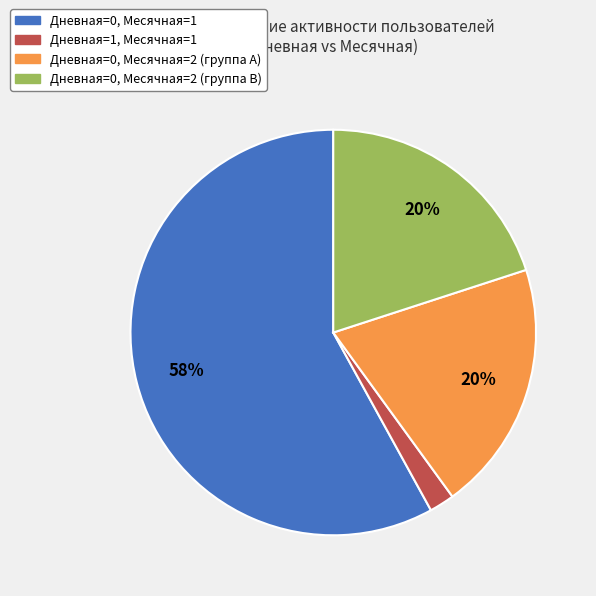

Does any single category account for the majority?

Yes